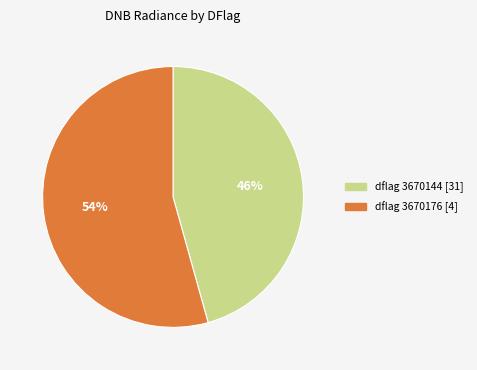

Is there any slice that represents more than half of the pie?

Yes